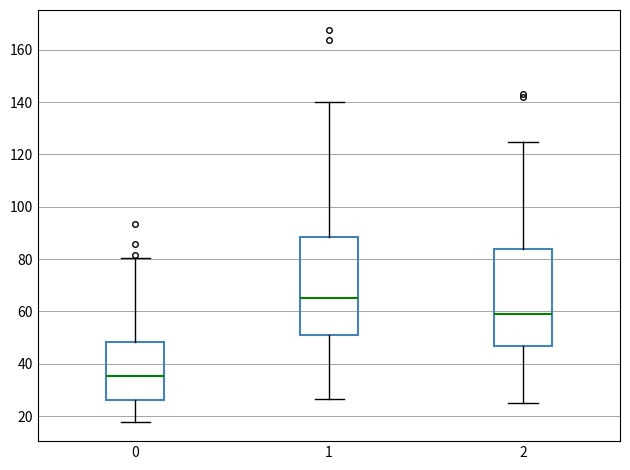

Where is the lower edge of the box at x = 1 on the y-axis? The values are not printed on the chart, so give them approximately, as read against the axis.

50